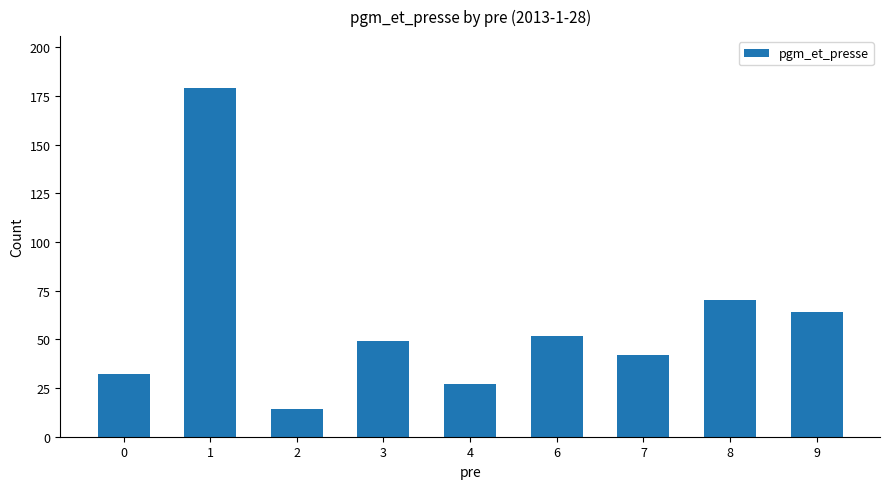

Between 9 and 4, which is larger?

9